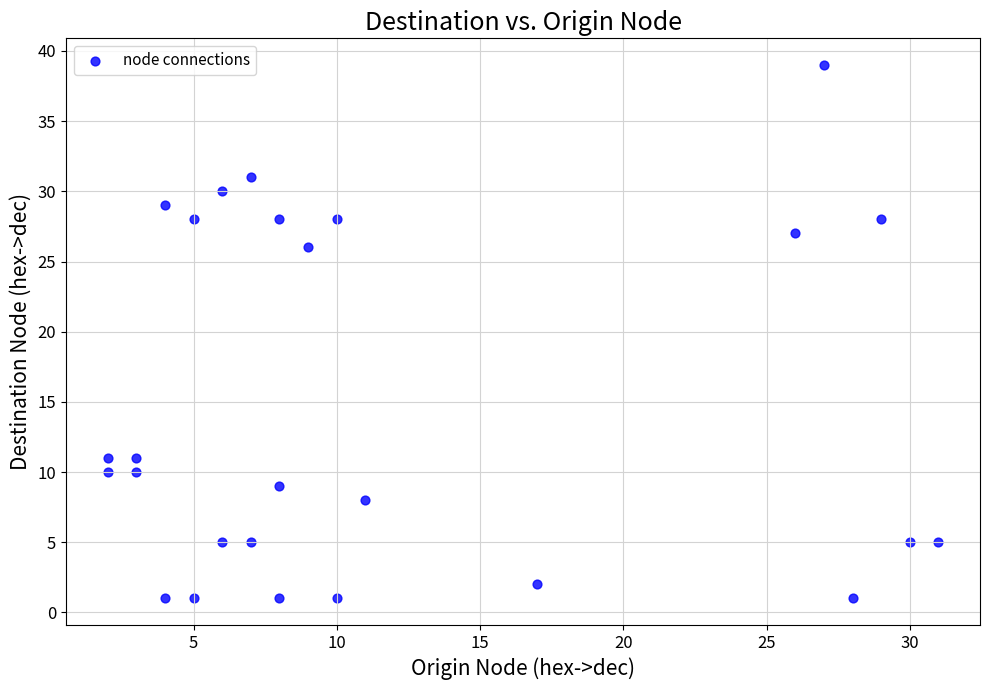

What is the range of Y values (max minus min)?

38